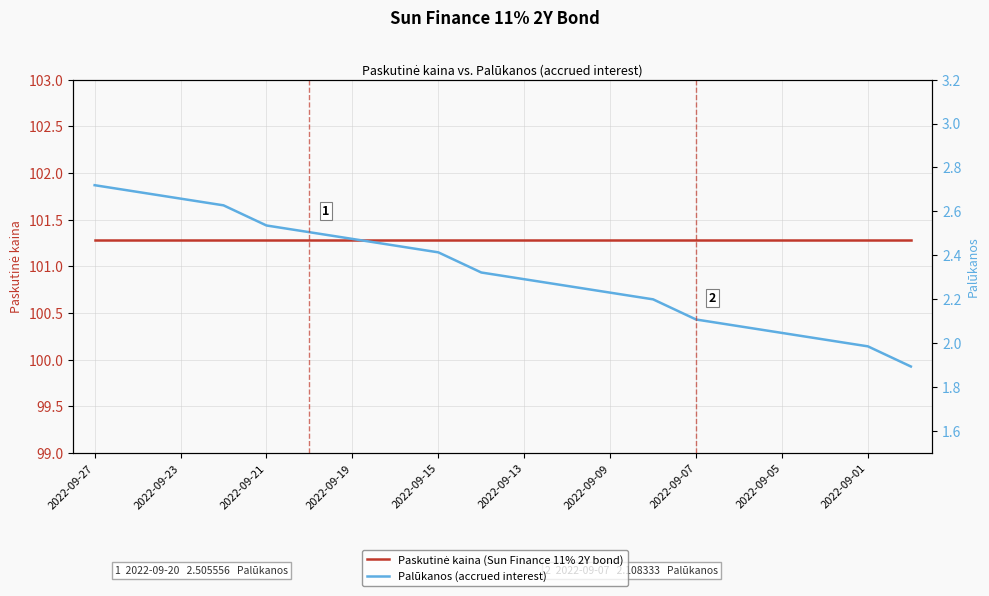

True or false: Palūkanos (accrued interest) and Paskutinė kaina (Sun Finance 11% 2Y bond) intersect in this chart.

False